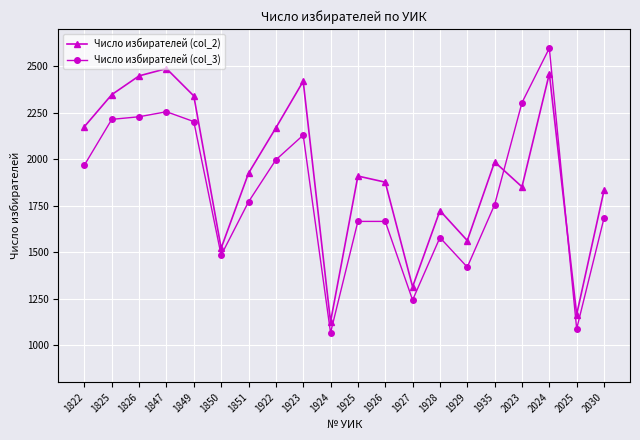

Rank the series by their maximum value, from lowest to highest.

Число избирателей (col_2), Число избирателей (col_3)